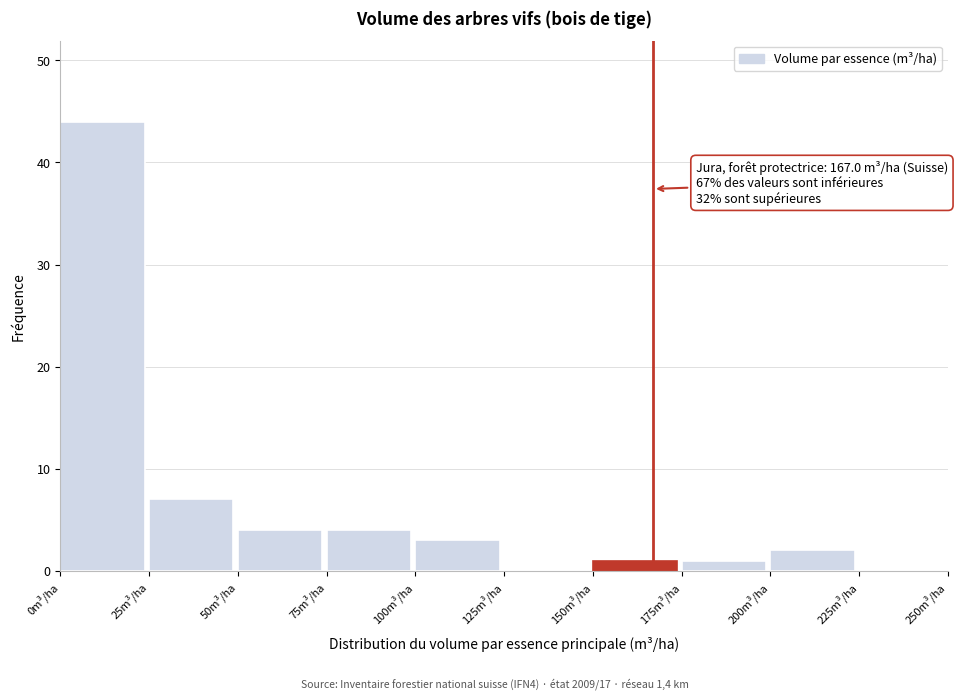

Over which range of the x-axis is the bar tallest?

0 to 25